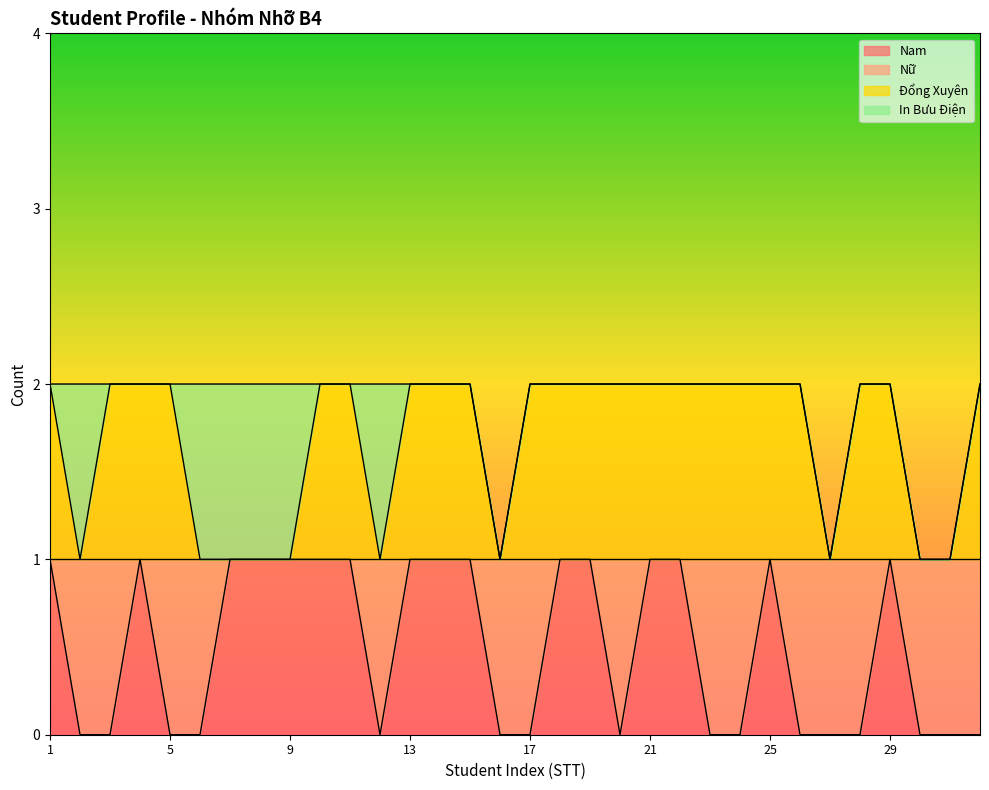

Is it true that Nam equals 1 at 15?

False